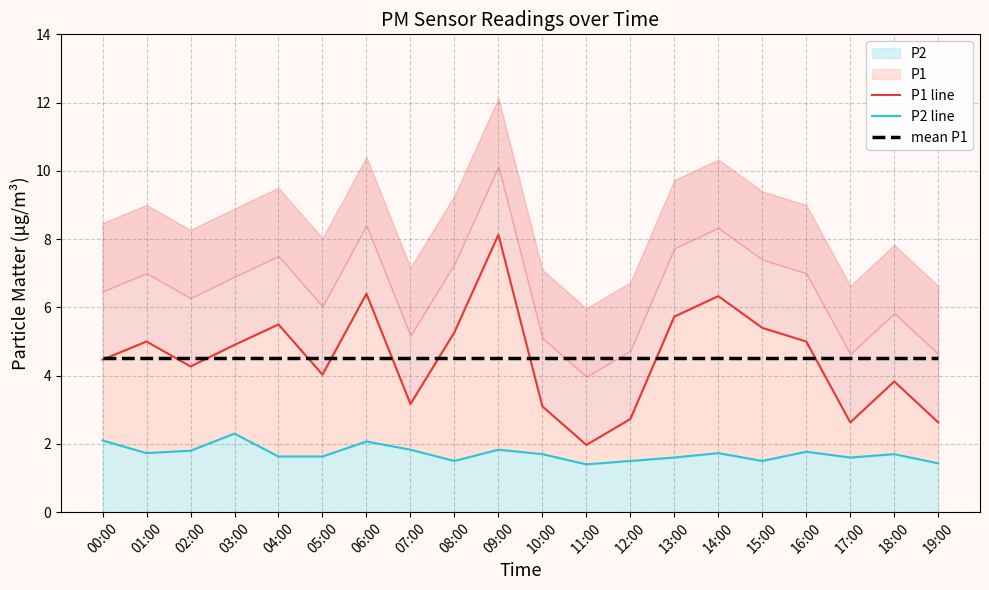

True or false: P1 line has more than 2 interior local peaks.

True